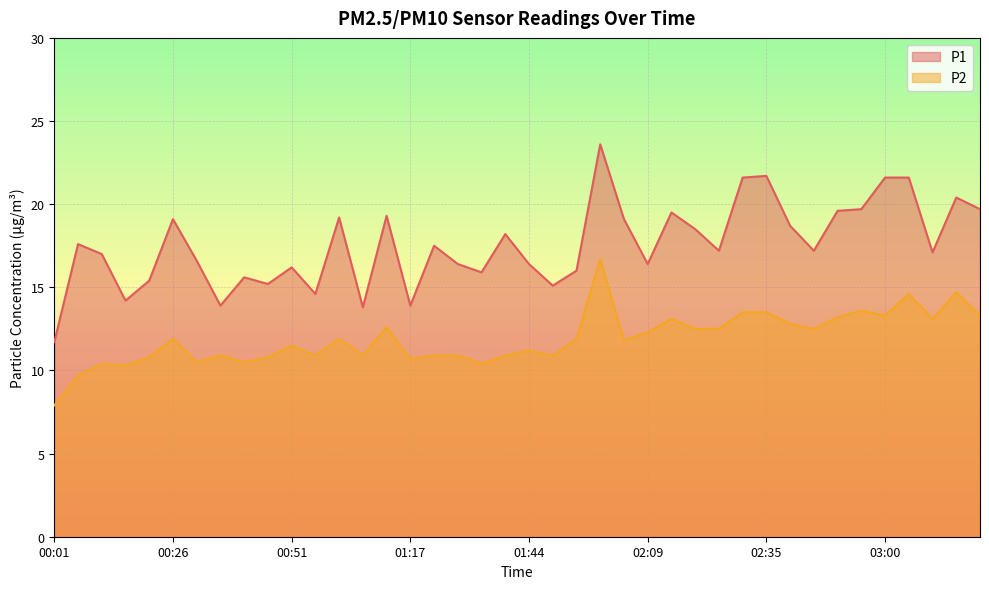

Is it true that P2 equals 13.3 at 03:20?

True